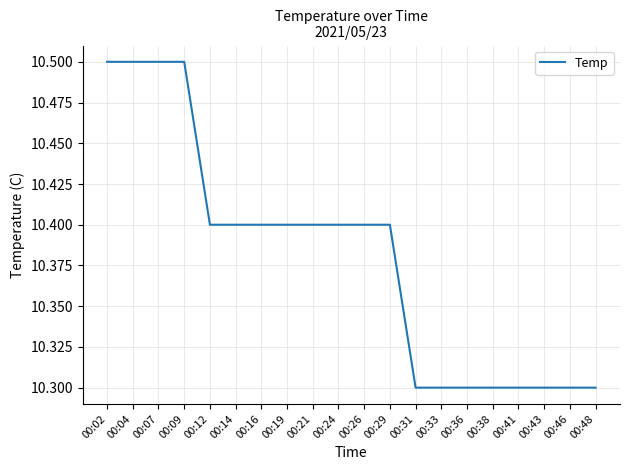

What is the average value?

10.4